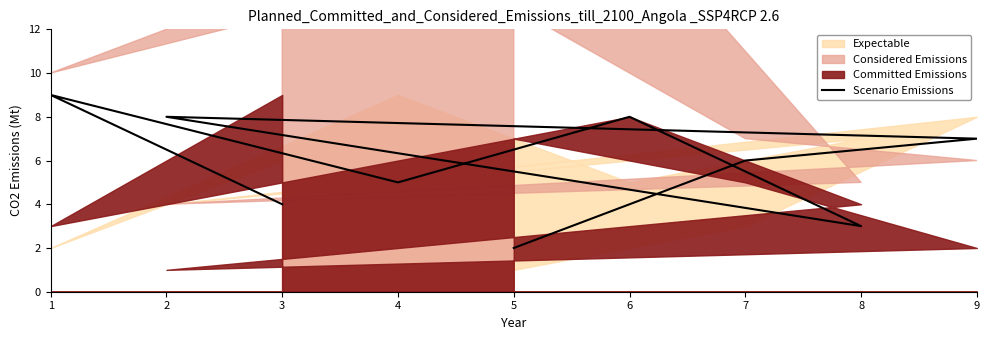

What is the change in value from 2 to 7?

-2